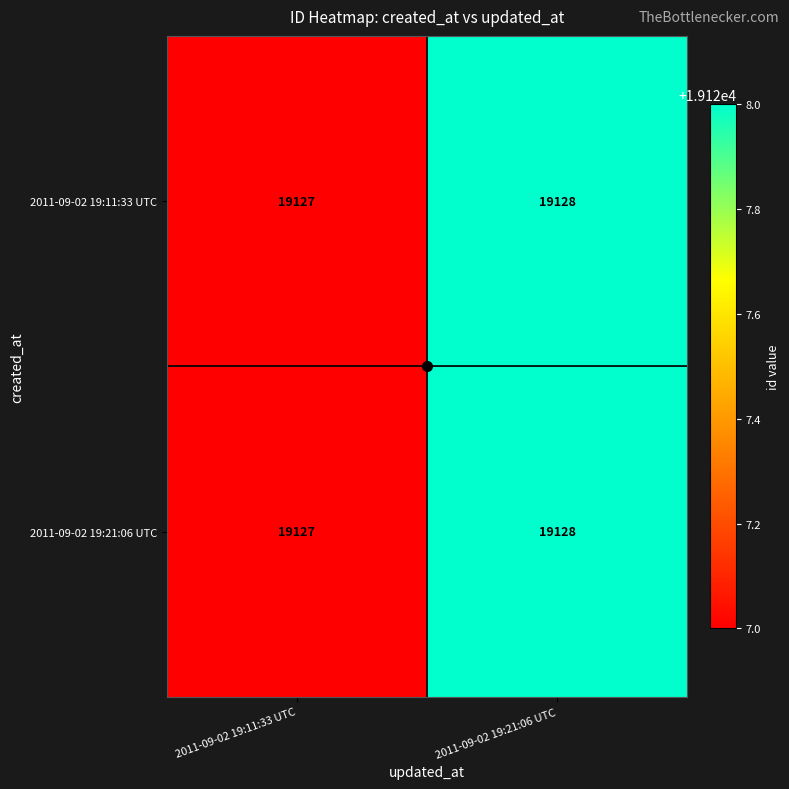

True or false: 2011-09-02 19:11:33 UTC has a value of 13291 at 2011-09-02 19:21:06 UTC.

False